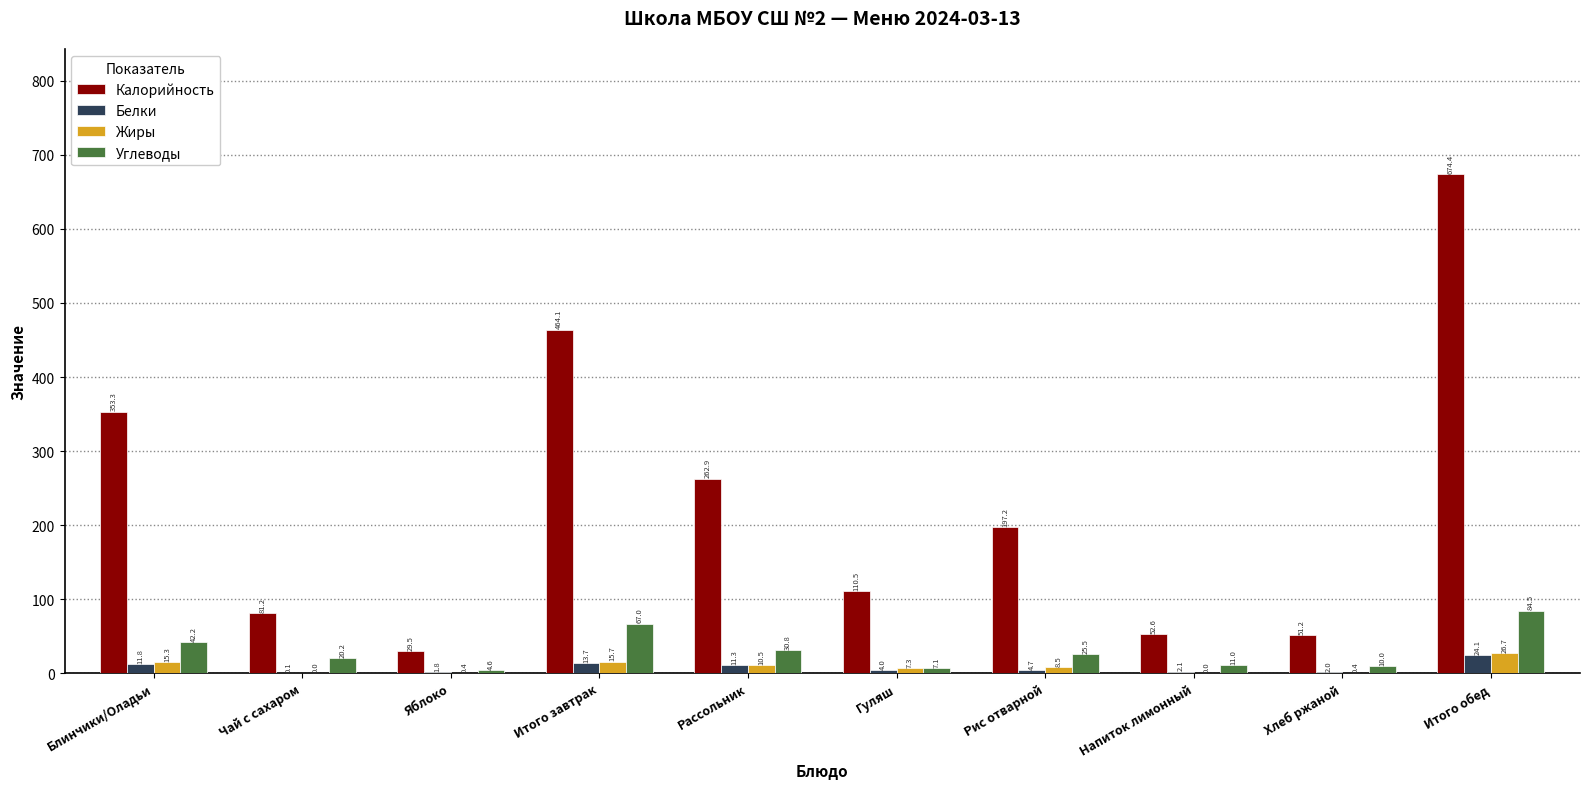

Reading left to right, what are all the values shown in this chart?

Калорийность: 353.3	81.2	29.5	464.1	262.9	110.5	197.2	52.6	51.2	674.4
Белки: 11.8	0.1	1.8	13.7	11.3	4.0	4.7	2.1	2.0	24.1
Жиры: 15.3	0.0	0.4	15.7	10.5	7.3	8.5	0.0	0.4	26.7
Углеводы: 42.2	20.2	4.6	67.0	30.8	7.1	25.5	11.0	10.0	84.5